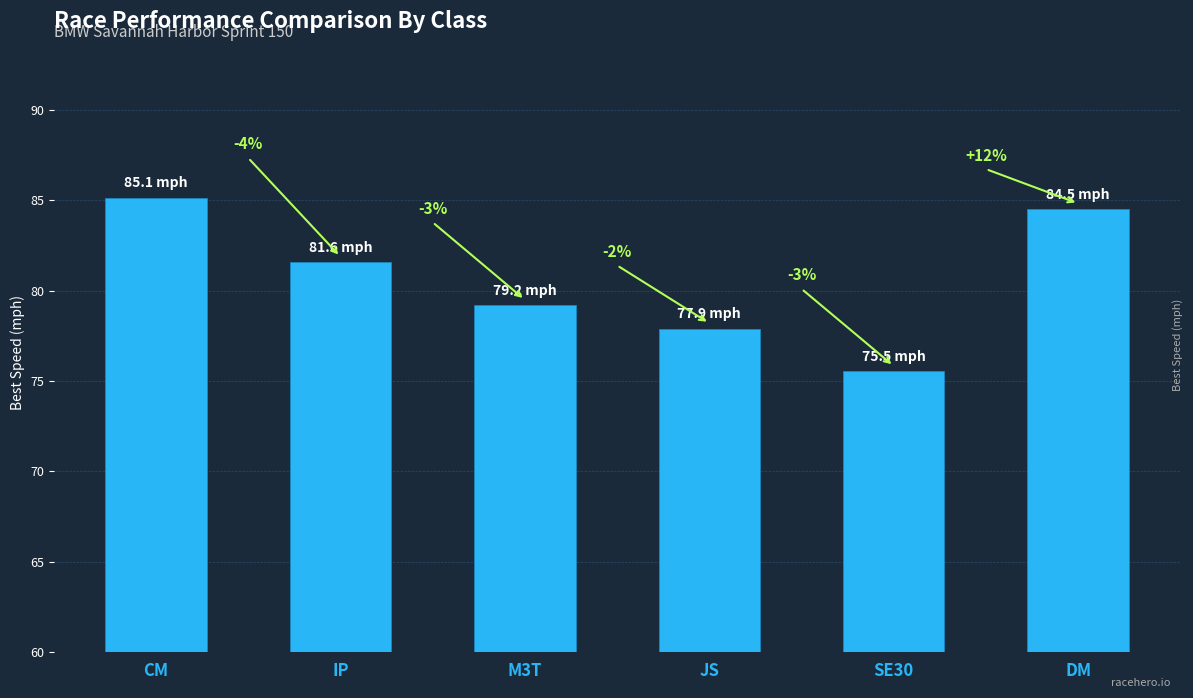

How many bars are there in total?

6